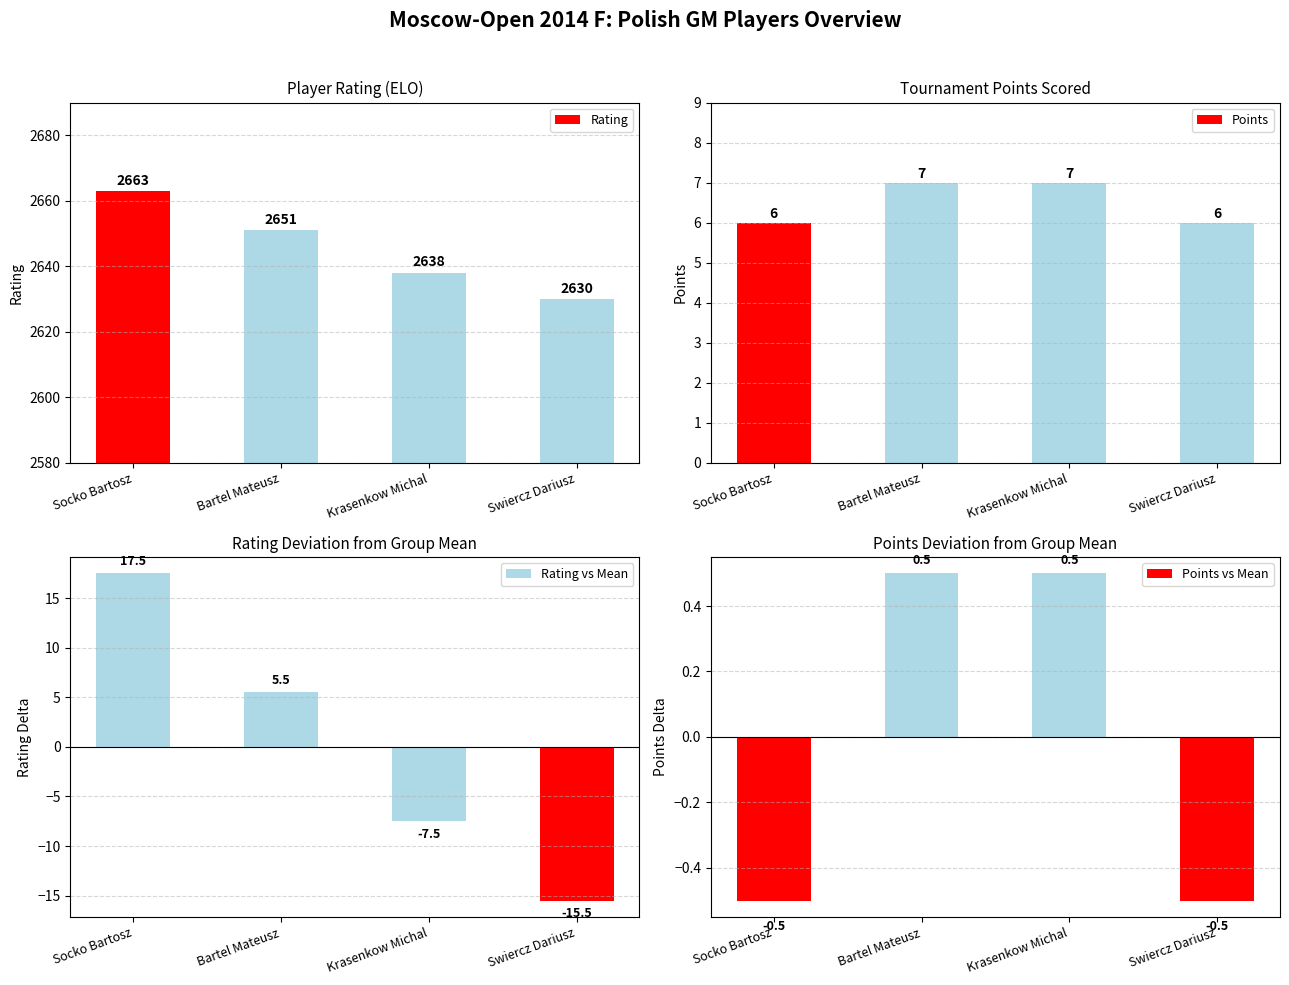

Which series changed the most between Bartel Mateusz and Krasenkow Michal?

Rating